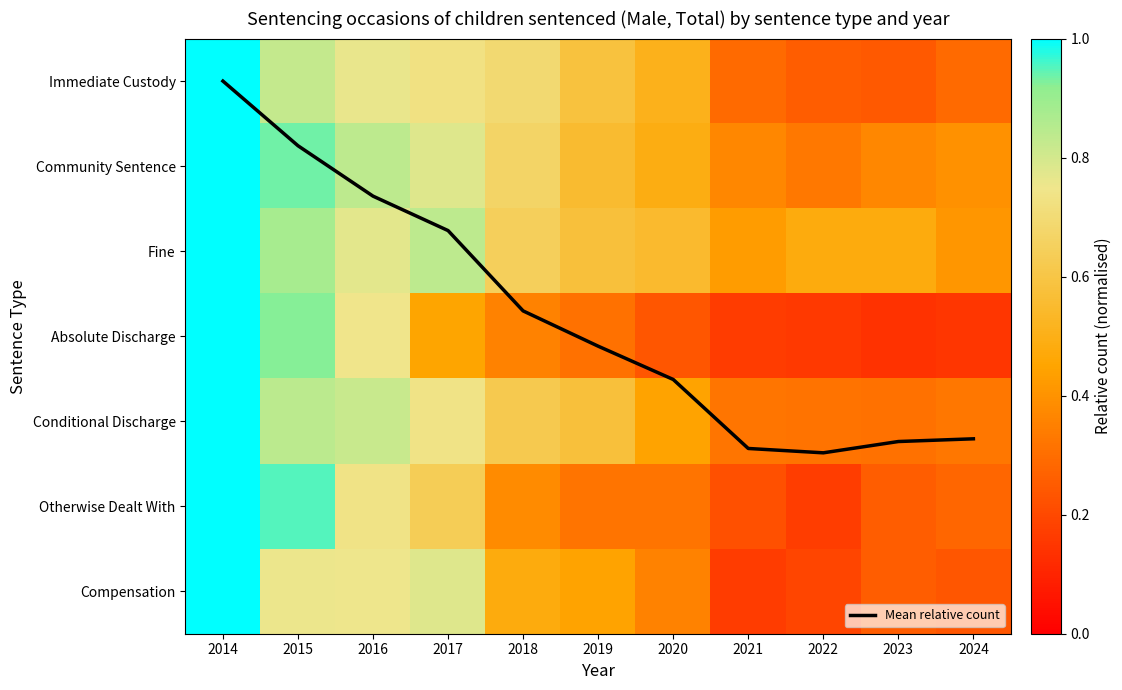

At which label is Community Sentence closest to 0?

2022